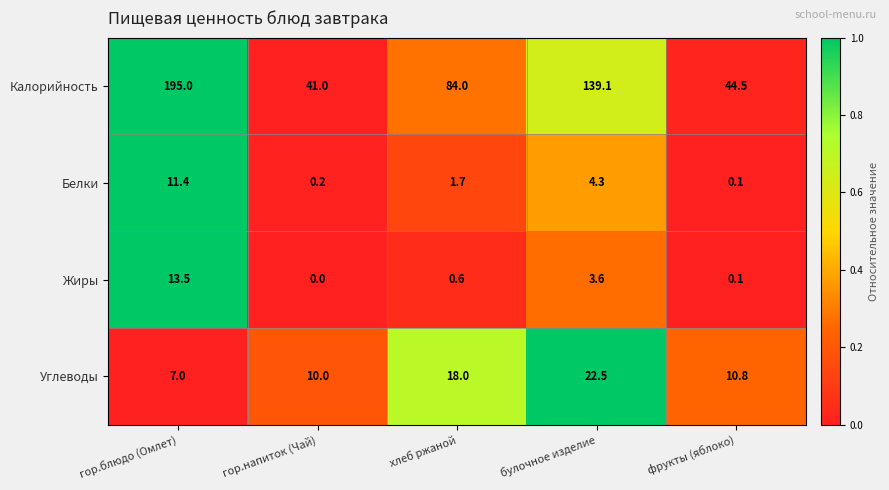

What is the difference between the maximum and second lowest values in the Жиры series?

13.4